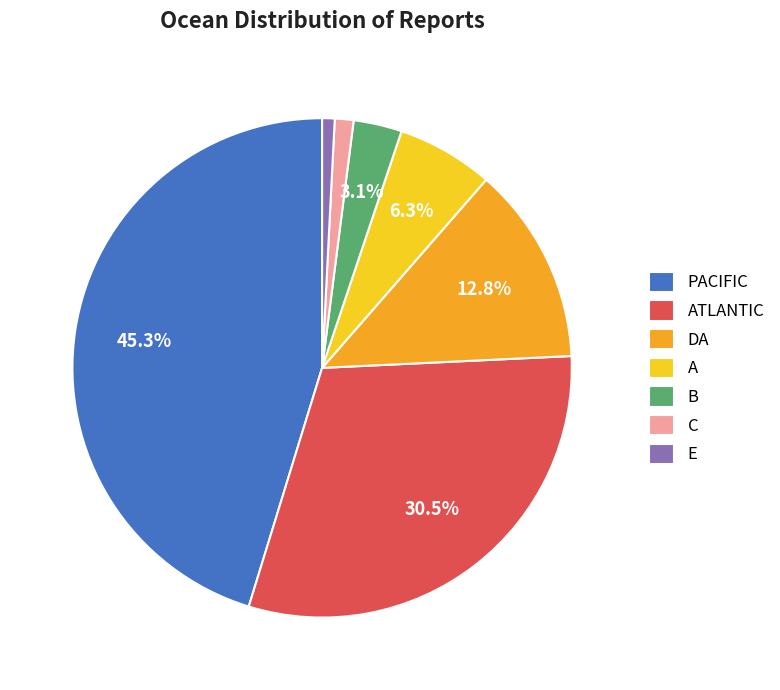

Count the number of slices in the pie.

7